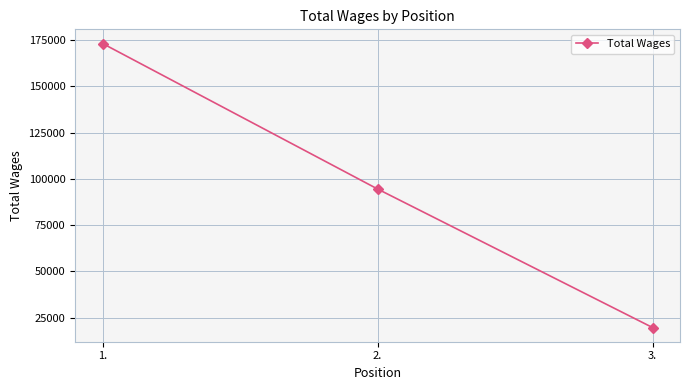

Where does the data first go above 94548?

1.